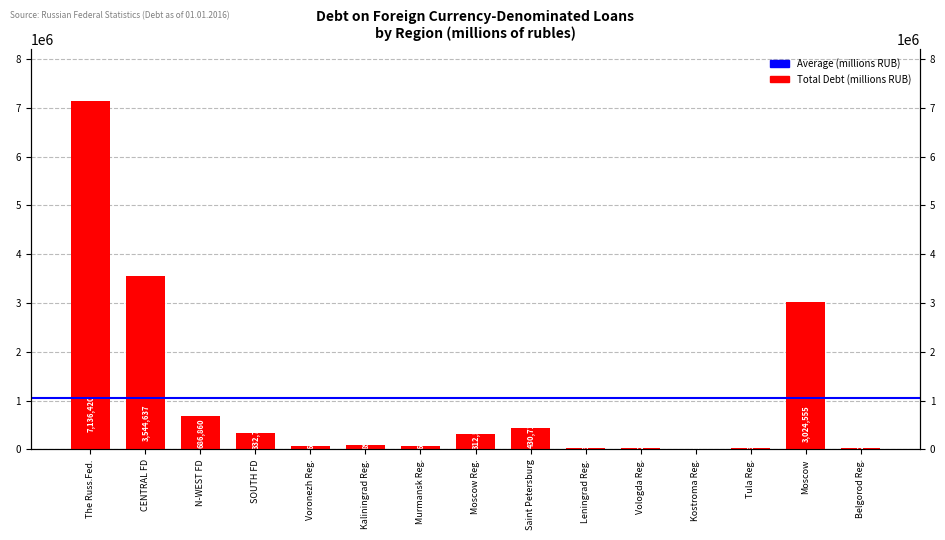

Approximately how many times larger is the value at Moscow Reg. compared to Murmansk Reg.?

5.2